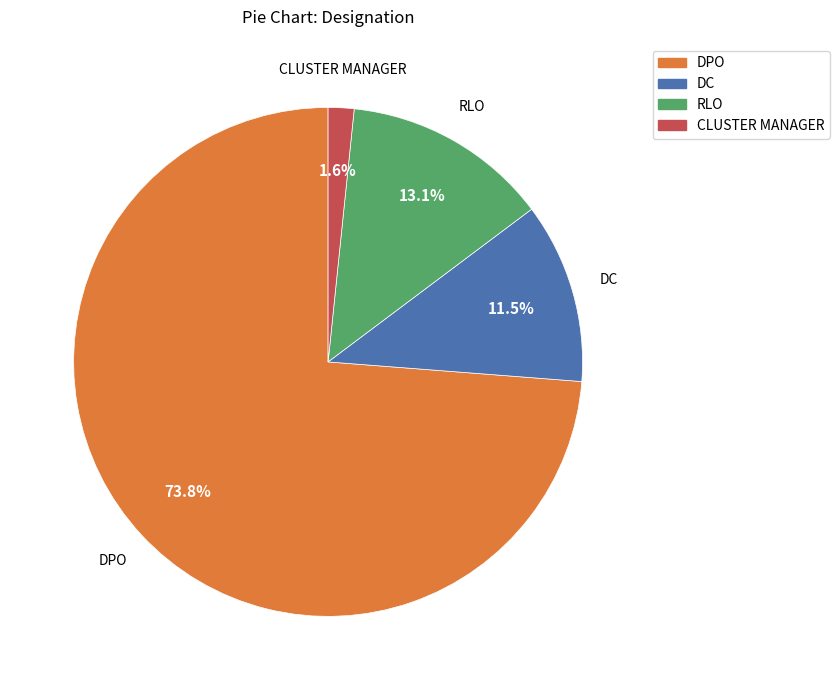

Between RLO and CLUSTER MANAGER, which is larger?

RLO